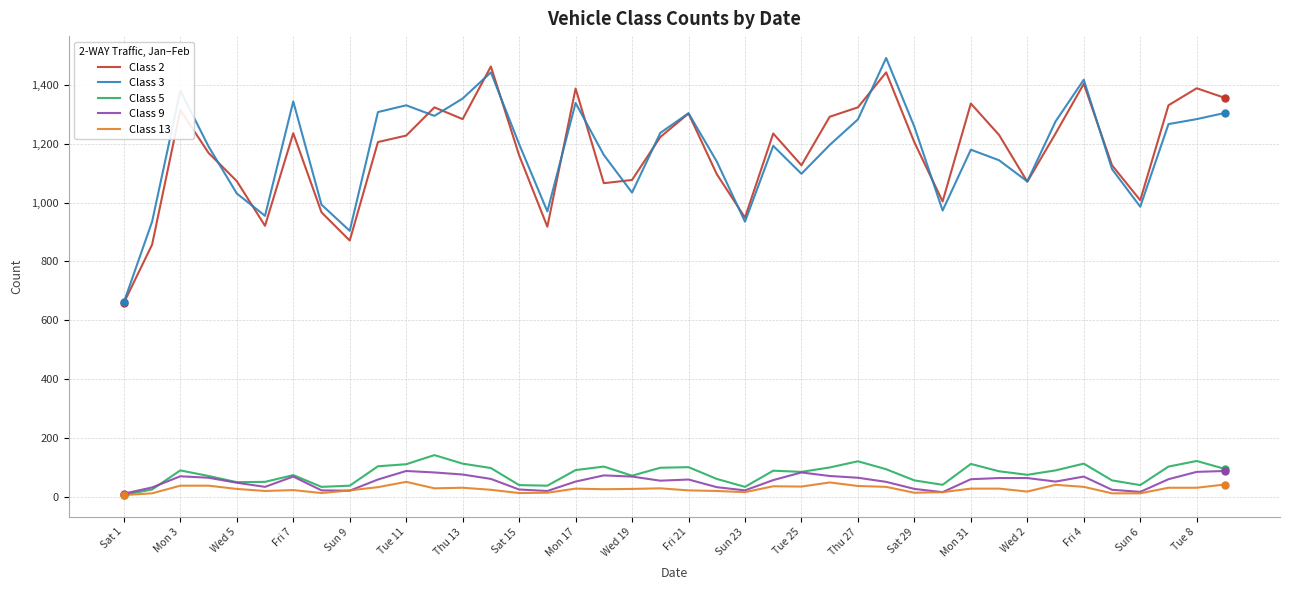

What is the maximum value shown in the chart?

1492